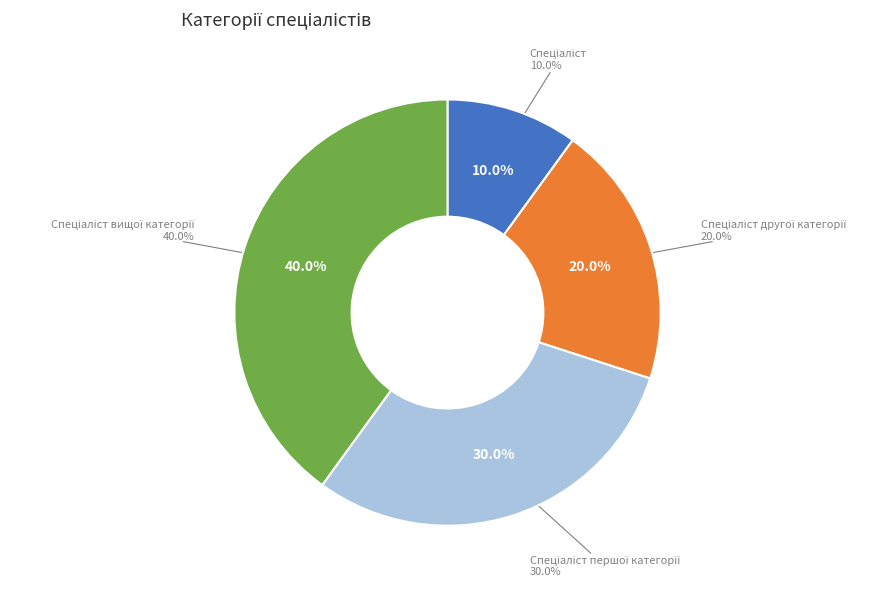

Which category has the smallest portion of the pie?

Спеціаліст